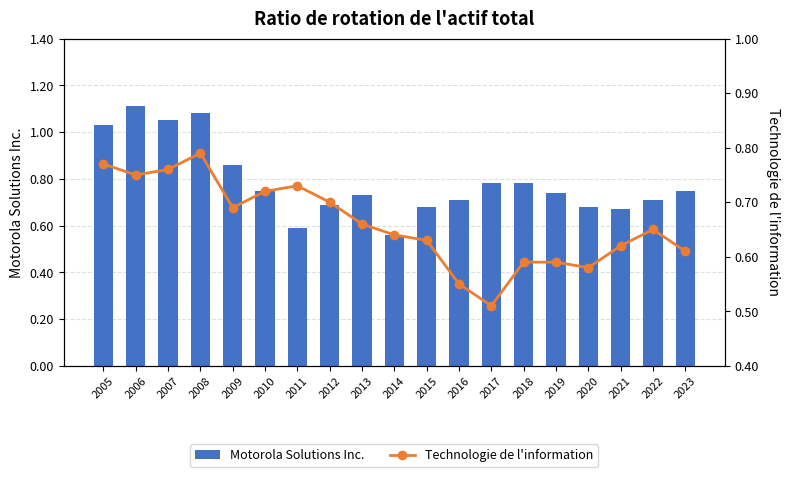

Read the Technologie de l'information value at 2020.

0.6